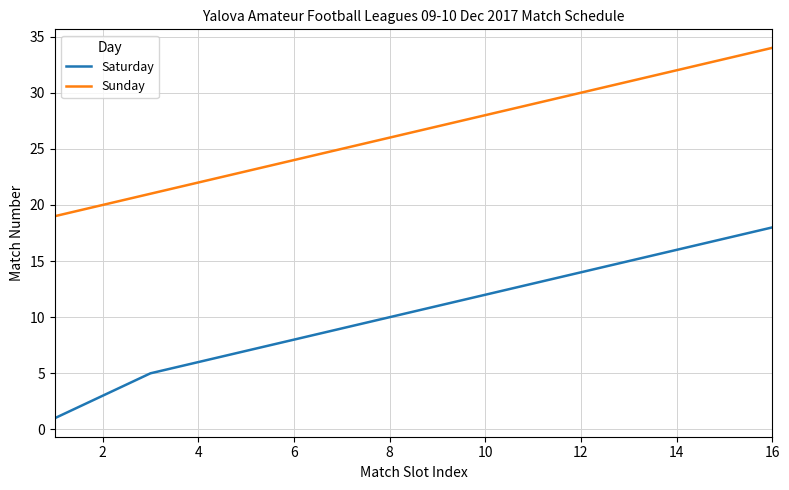

What is the lowest value of the Sunday series?

19